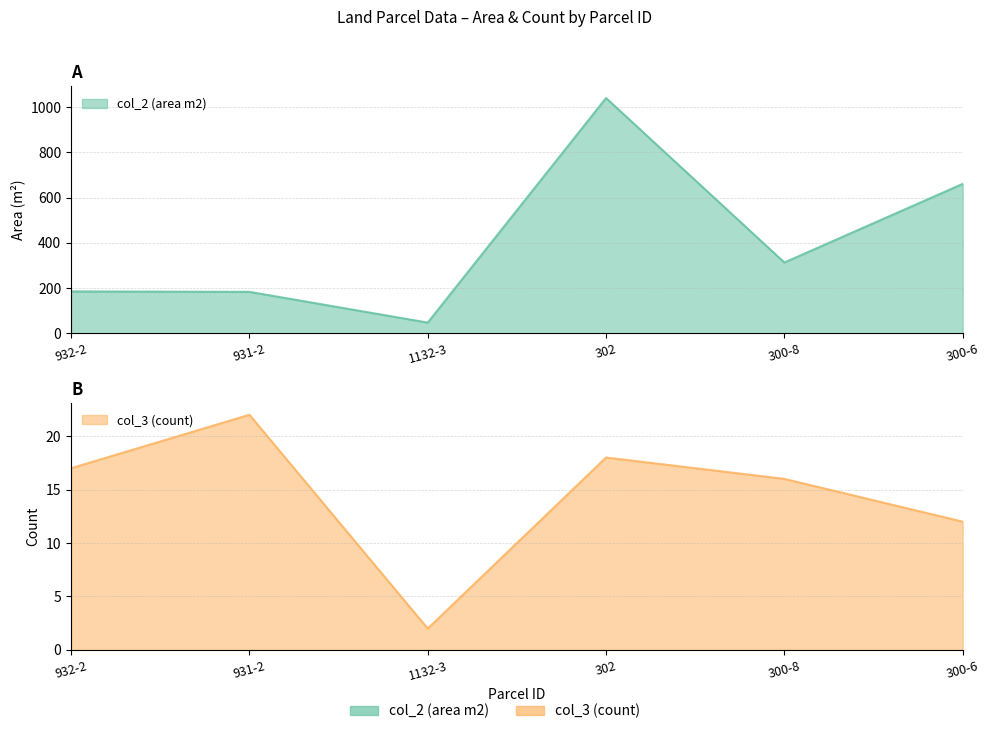

What is the difference between the col_3 (count) values at 1132-3 and 302?

16